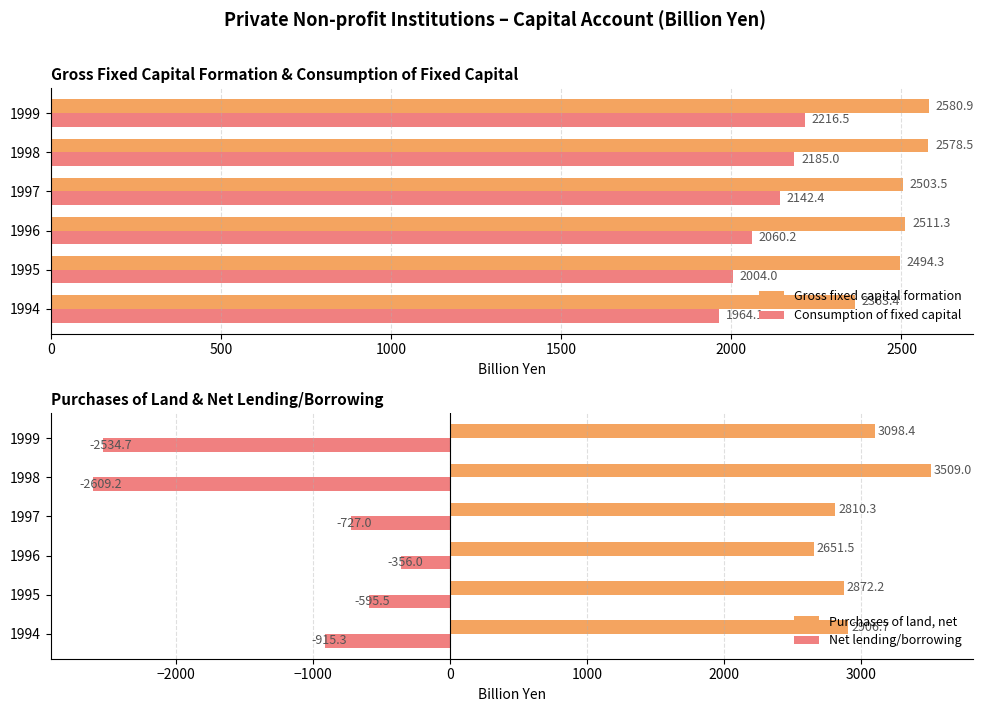

What is the average value of the Consumption of fixed capital series?

2095.4